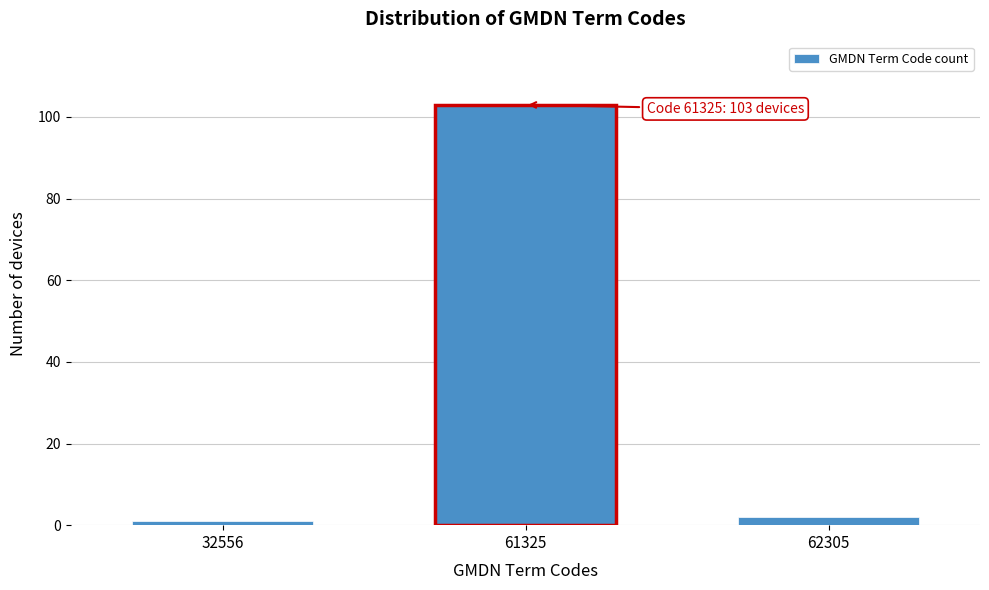

Reading left to right, transcribe all the data shown in this chart.

32556=1	61325=103	62305=2